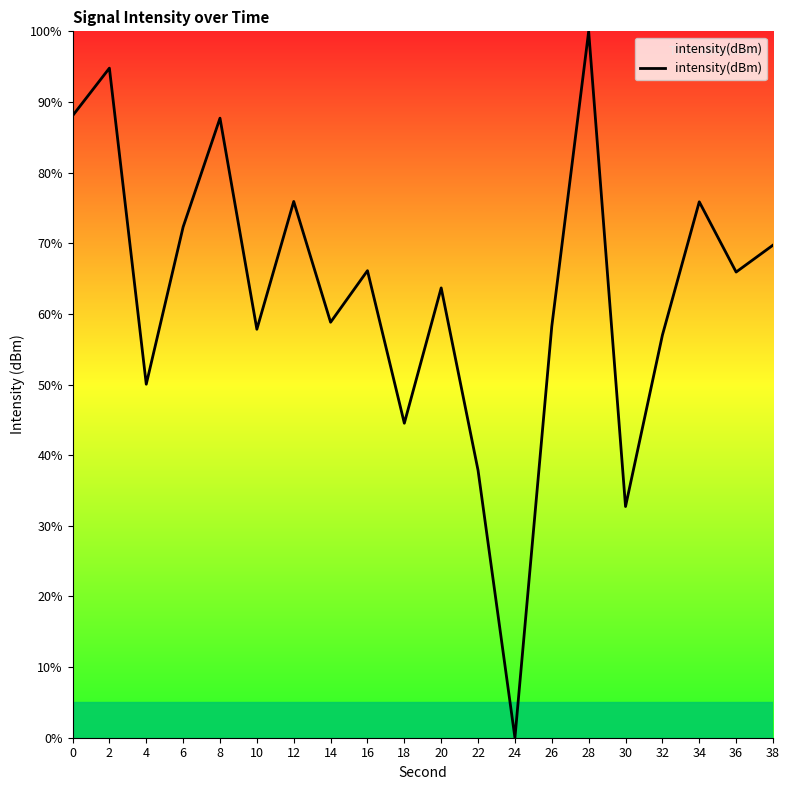

What is the change in value from 22 to 38?

+31.9